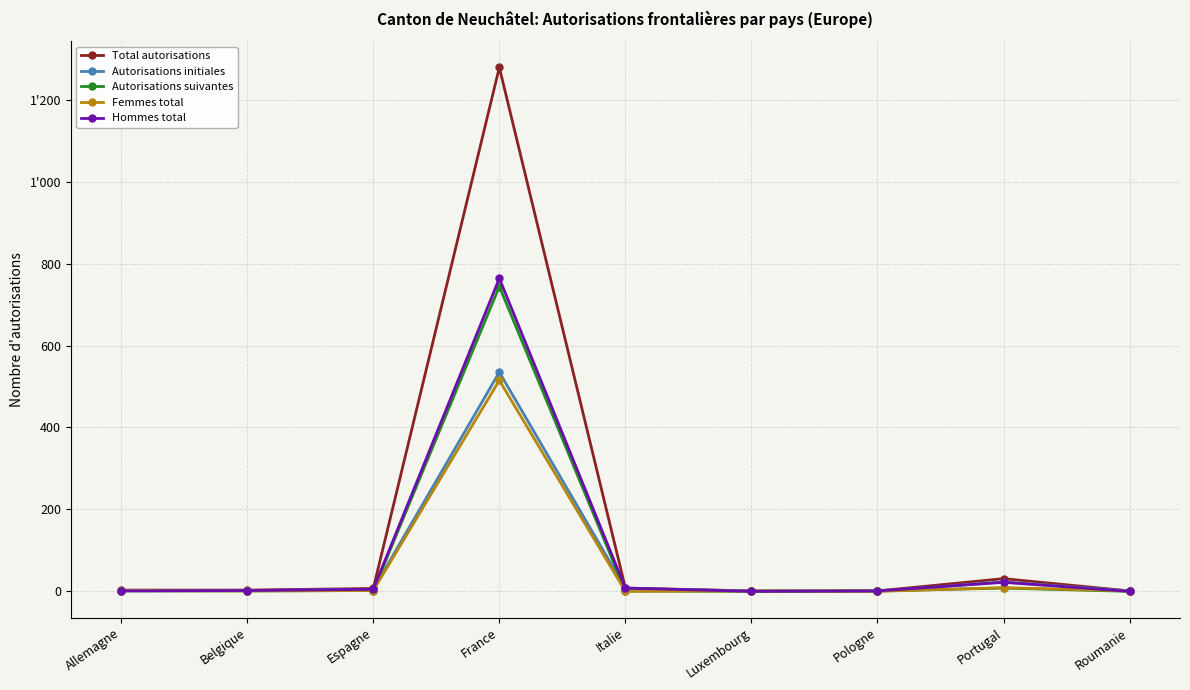

Where do Autorisations initiales and Autorisations suivantes first cross each other?

Espagne and France